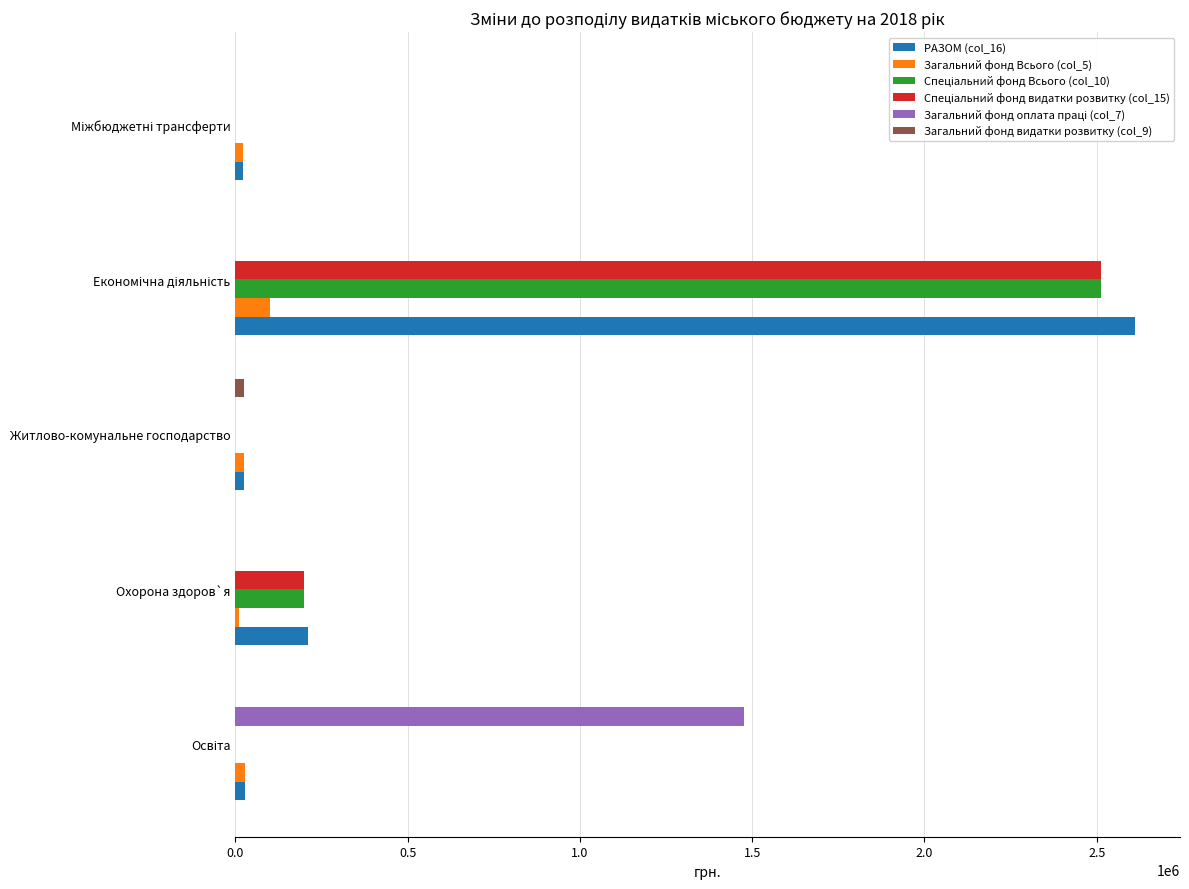

What is the maximum value shown in the chart?

2611143